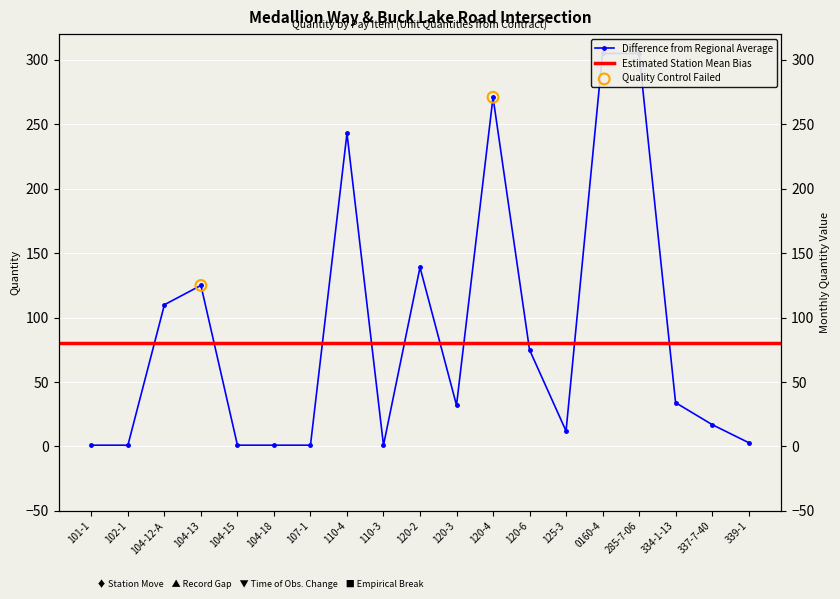

What is the change in value from 120-6 to 125-3?

-63